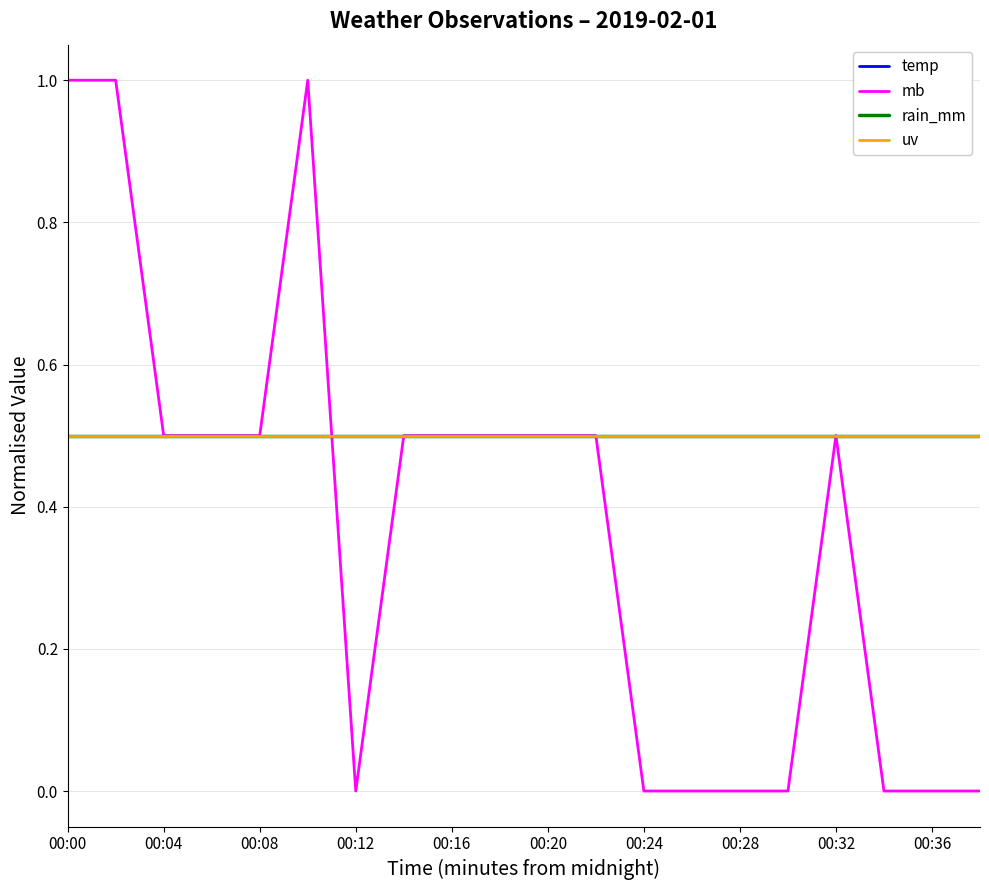

Is this an area chart (filled region under the line)?

No